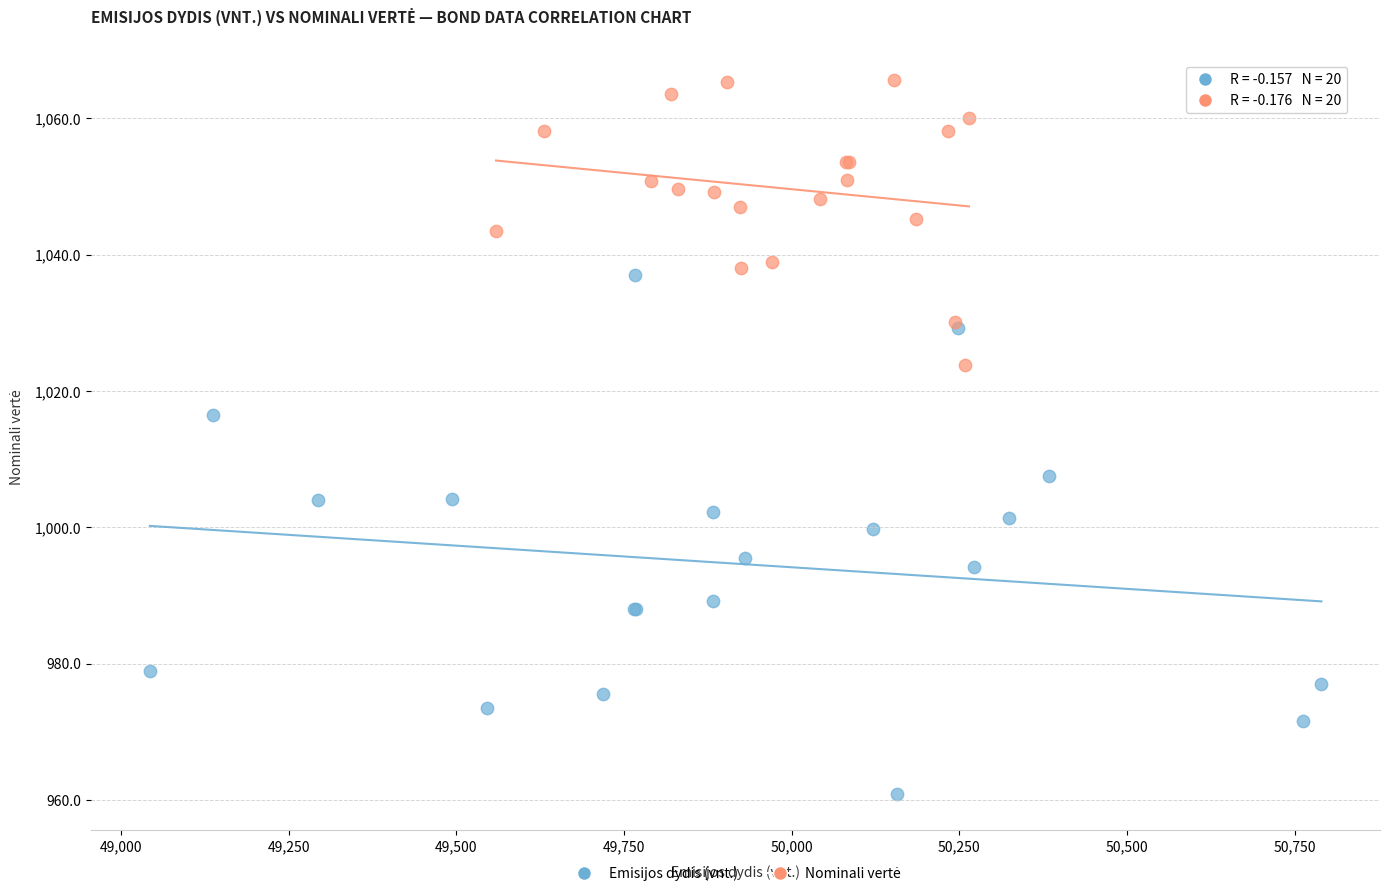

Which series has the widest spread of Y values?

Emisijos dydis (vnt.)